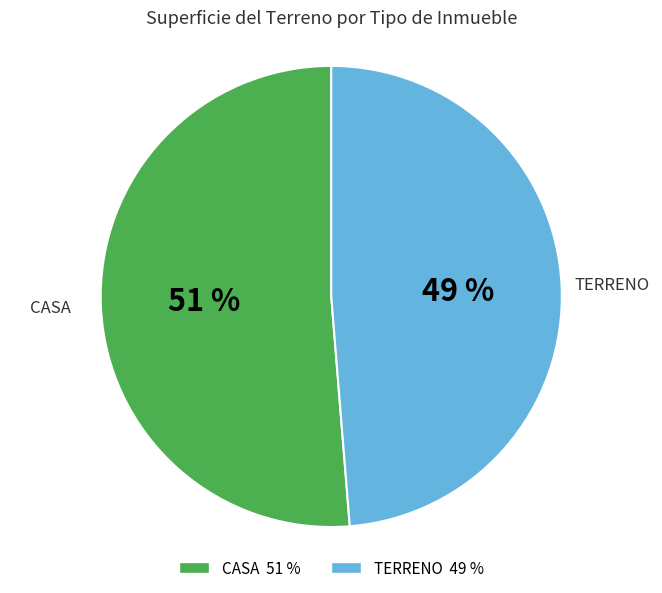

How many segments does this pie chart have?

2